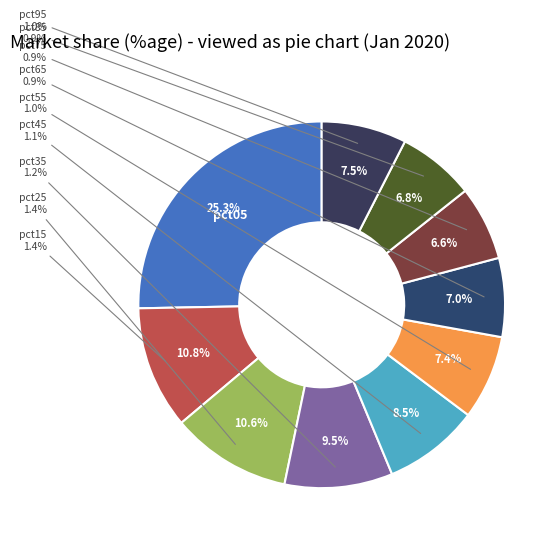

Does any single category account for the majority?

No